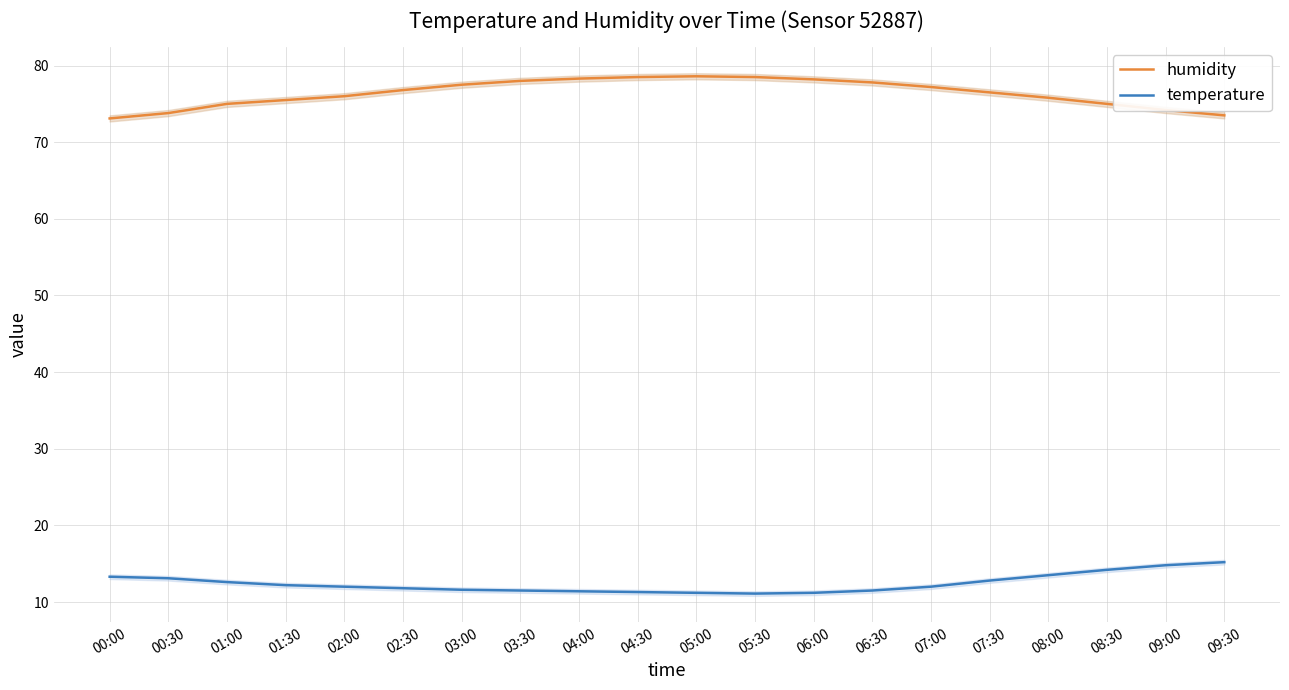

What is the label of the 16th point from the left?

07:30